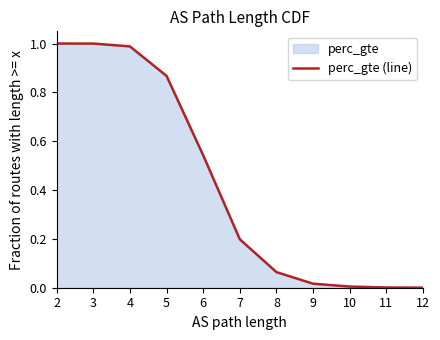

Which category has the lowest value across all series?

12